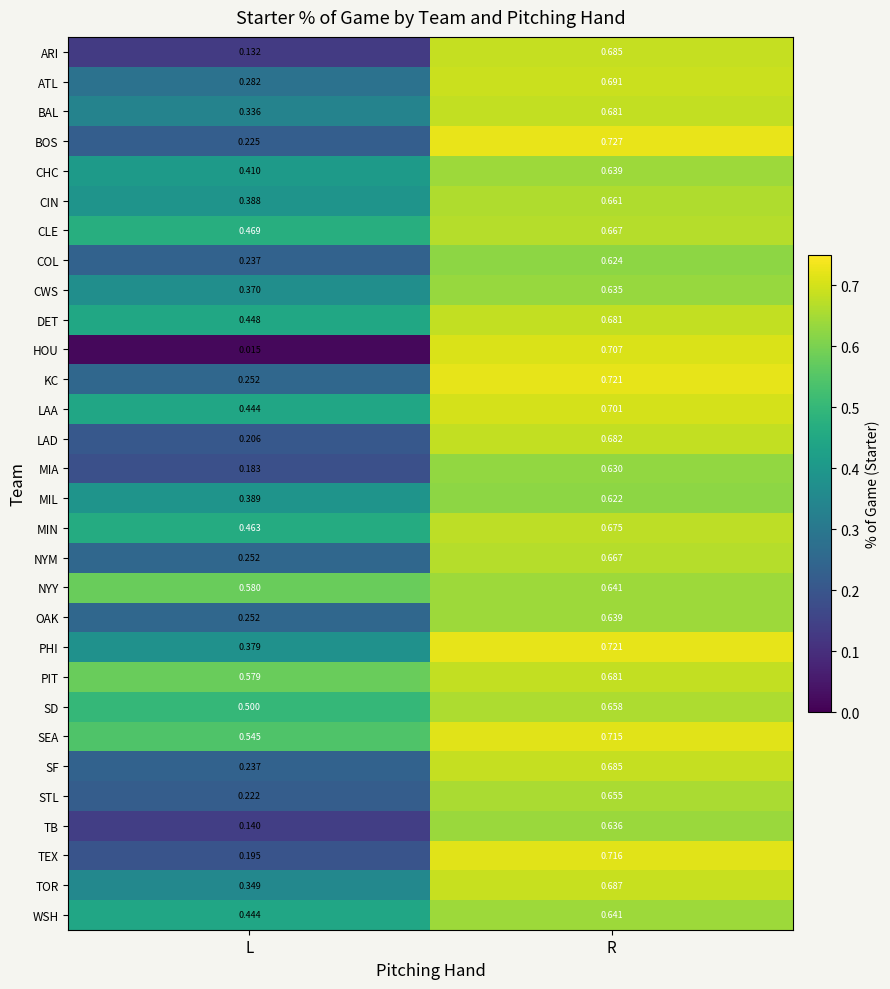

Which category has the lowest value in the MIL series?

L